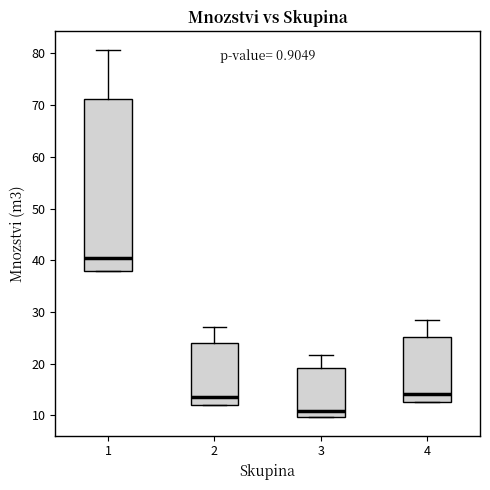

Reading left to right, read every box against the y-axis: the position of its median line, the range the box covers, and the ends of its whiskers. The values are not printed on the chart, so give them approximately, as read against the axis.

1: median 40, box 38 to 71, whiskers 38 to 81
2: median 14, box 12 to 24, whiskers 12 to 27
3: median 11, box 10 to 19, whiskers 10 to 22
4: median 14, box 13 to 25, whiskers 13 to 28